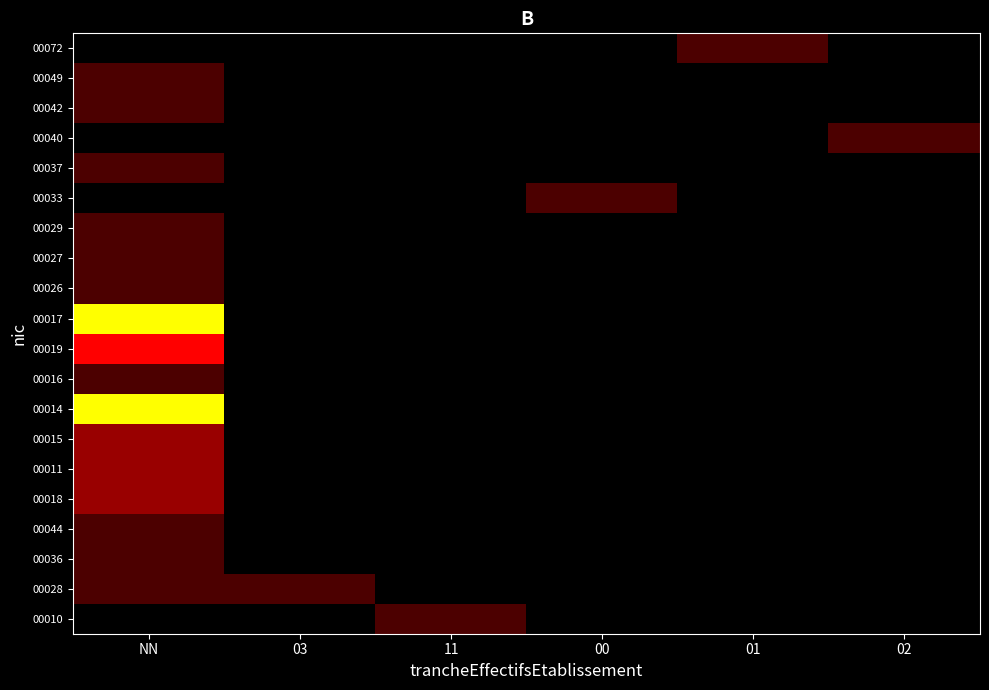

At which category does the chart reach its minimum across all series?

NN